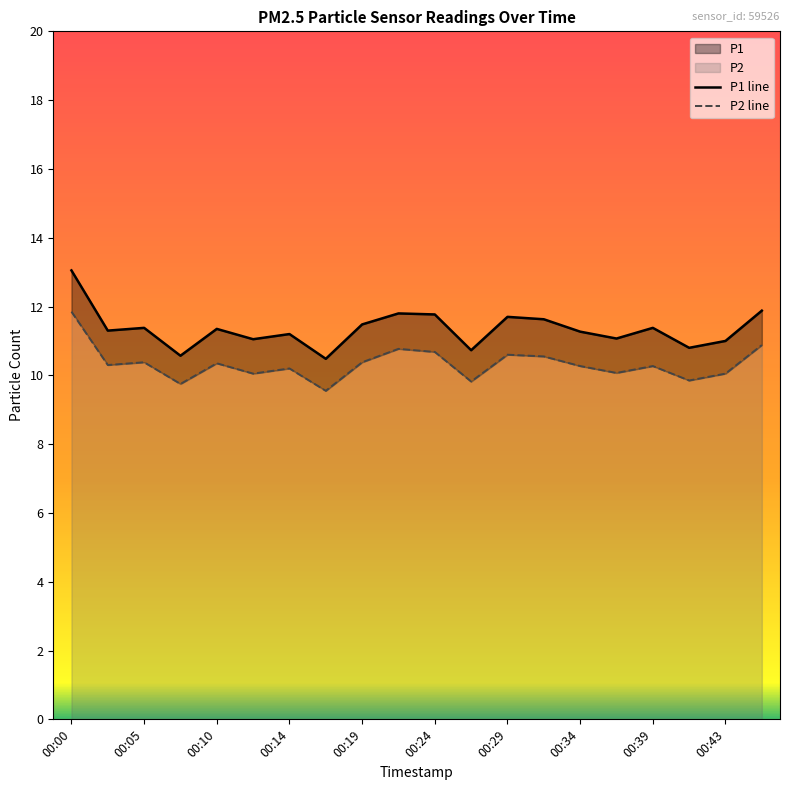

True or false: P1 and P2 cross at least once.

False